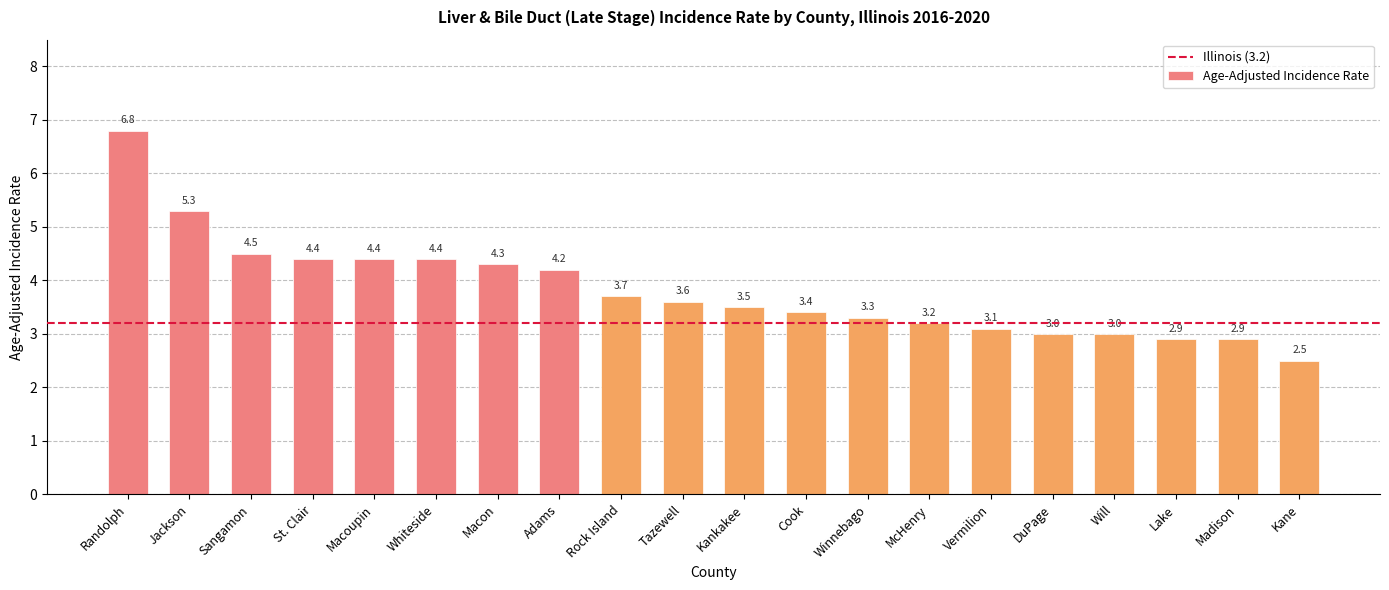

What is the greatest value displayed?

6.8